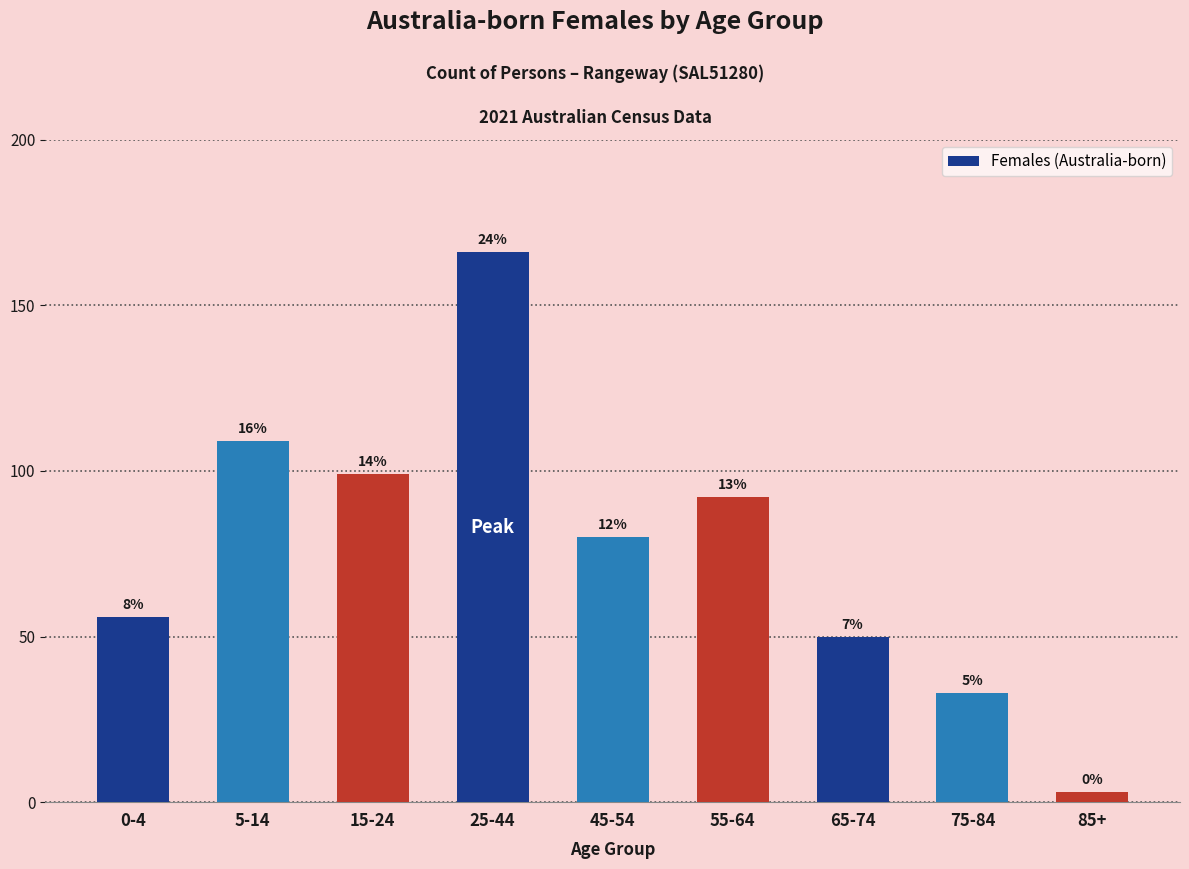

How many bars are there in total?

9